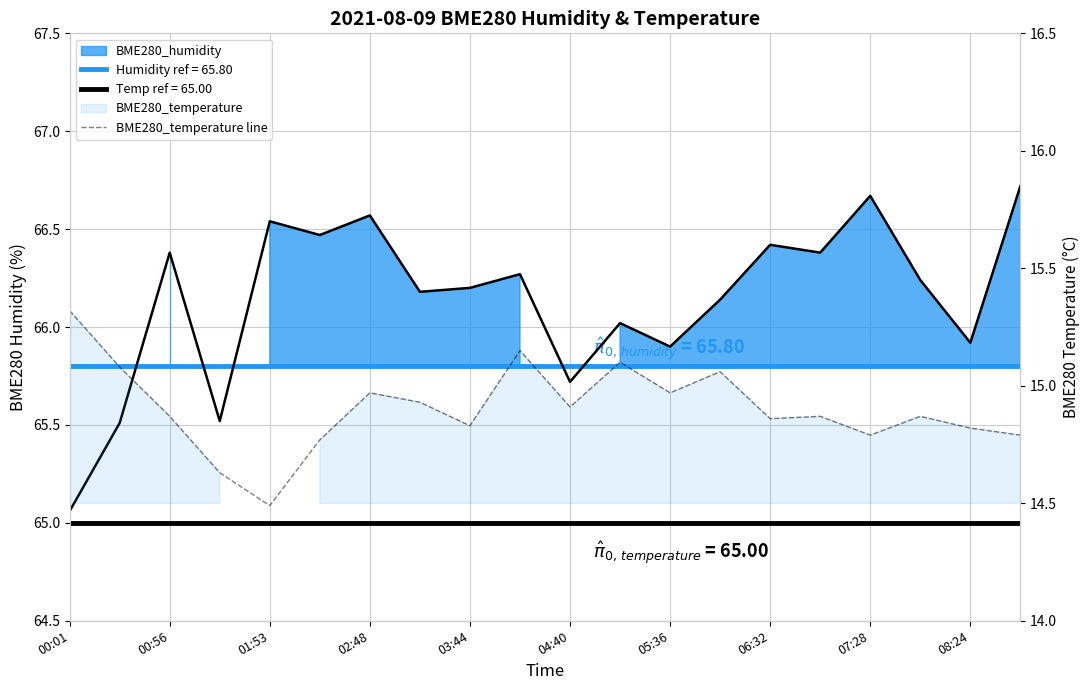

What is the smallest value displayed?

14.5